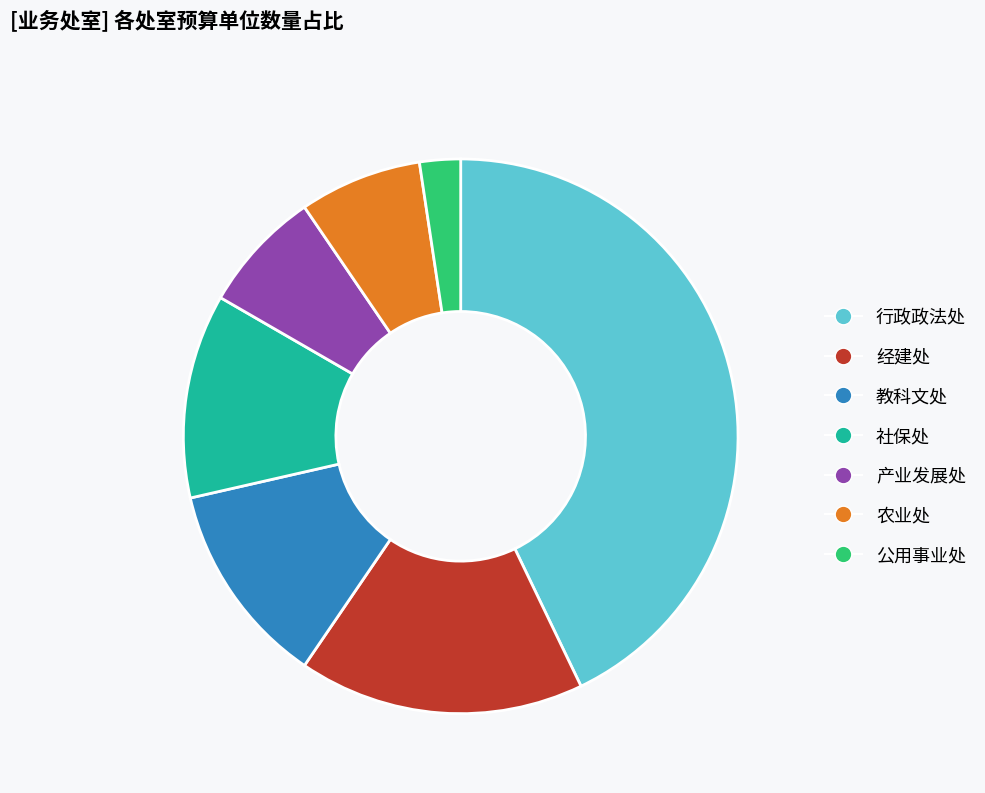

The 农业处 slice represents 14% of the pie. True or false?

False